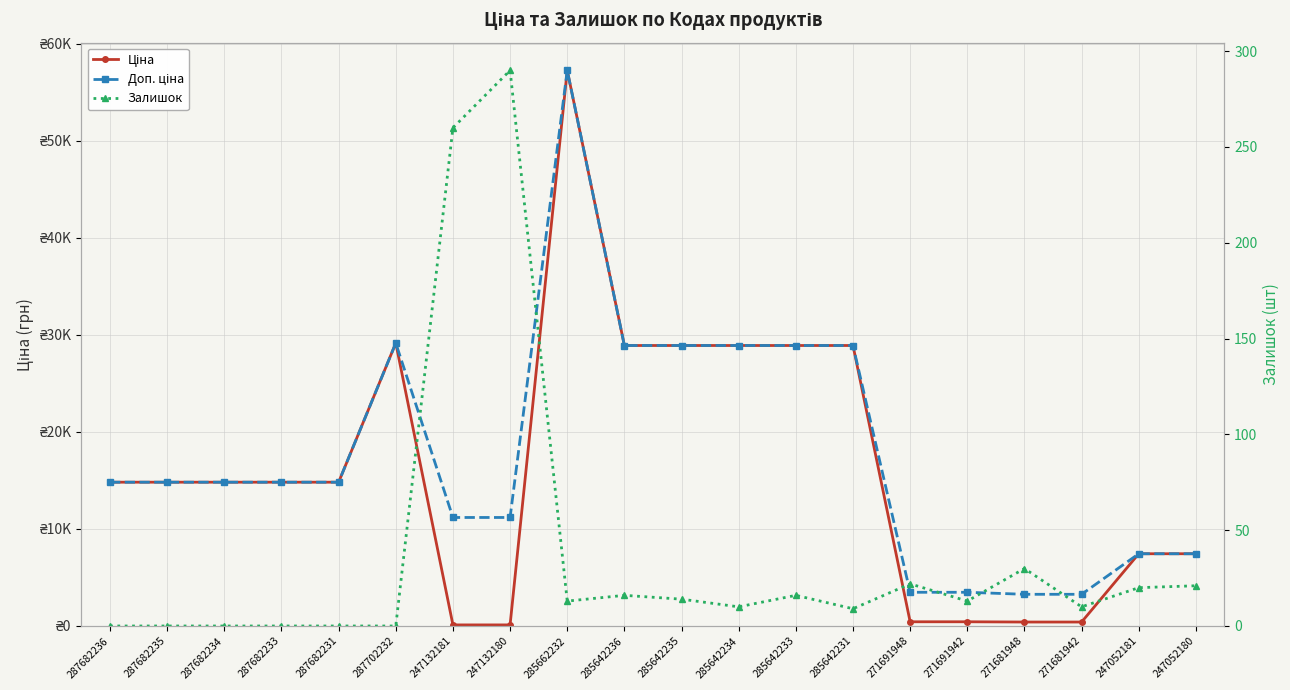

Does the chart have visible grid lines?

Yes